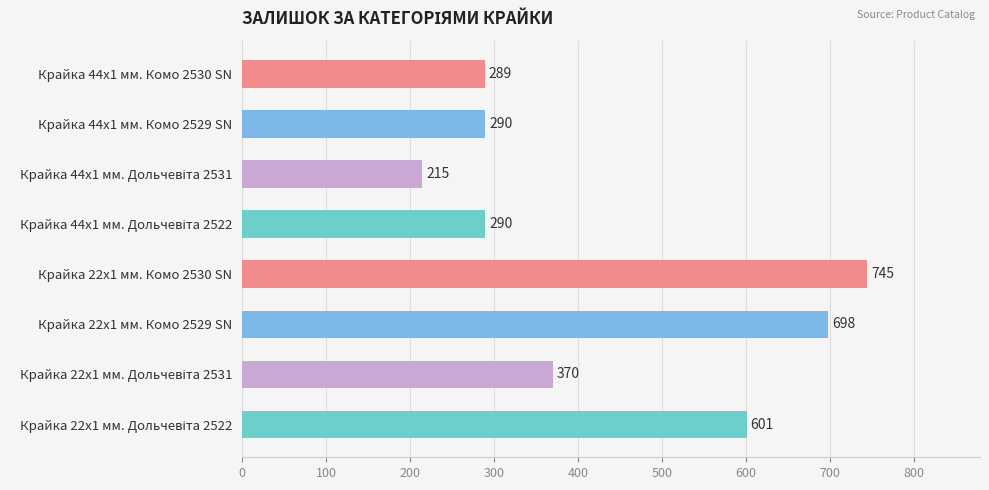

At which category does the chart reach its peak across all series?

Крайка 22x1 мм. Комо 2530 SN